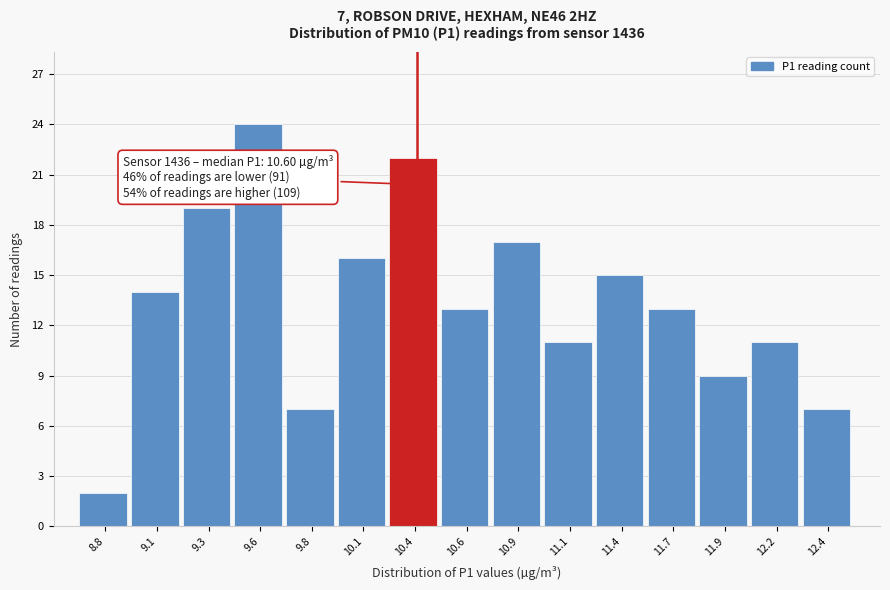

Reading left to right, transcribe all the data shown in this chart.

2	14	19	24	7	16	22	13	17	11	15	13	9	11	7